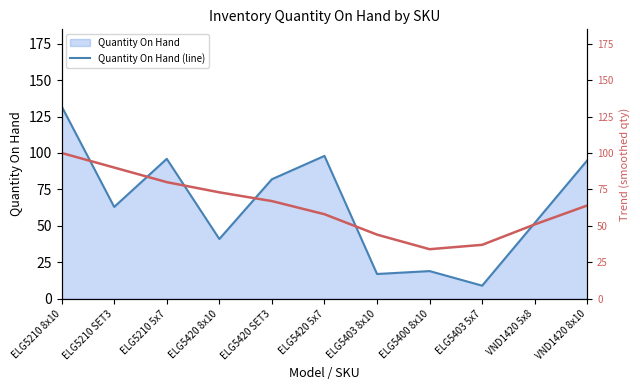

At which label does Quantity On Hand (line) reach its peak?

ELG5210 8x10